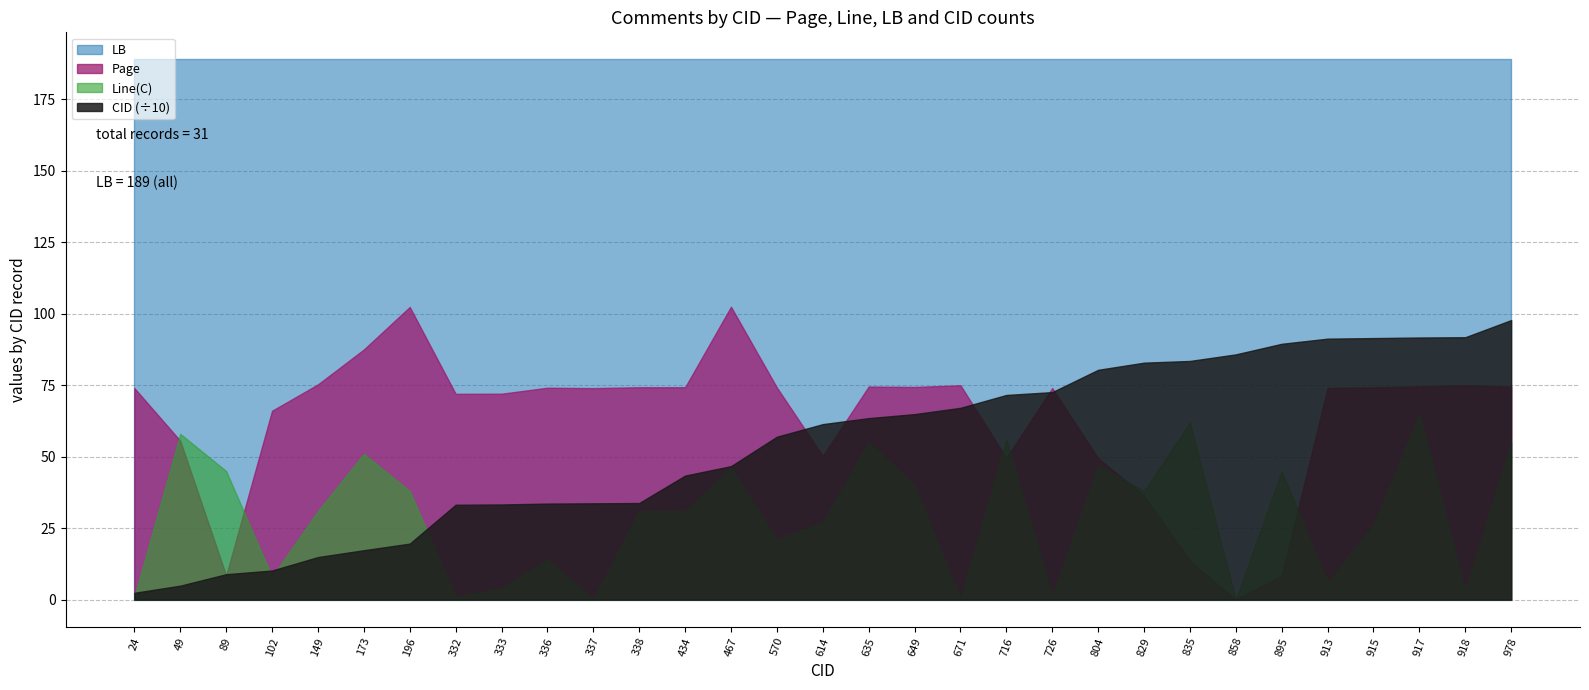

The value of CID at 913 is 913.0. True or false?

True